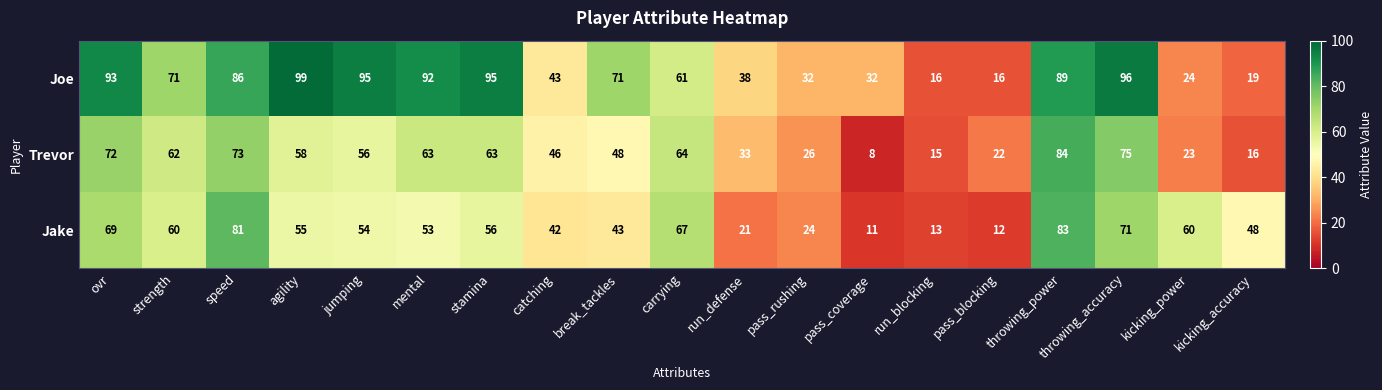

Which series has the largest total across all categories?

Joe